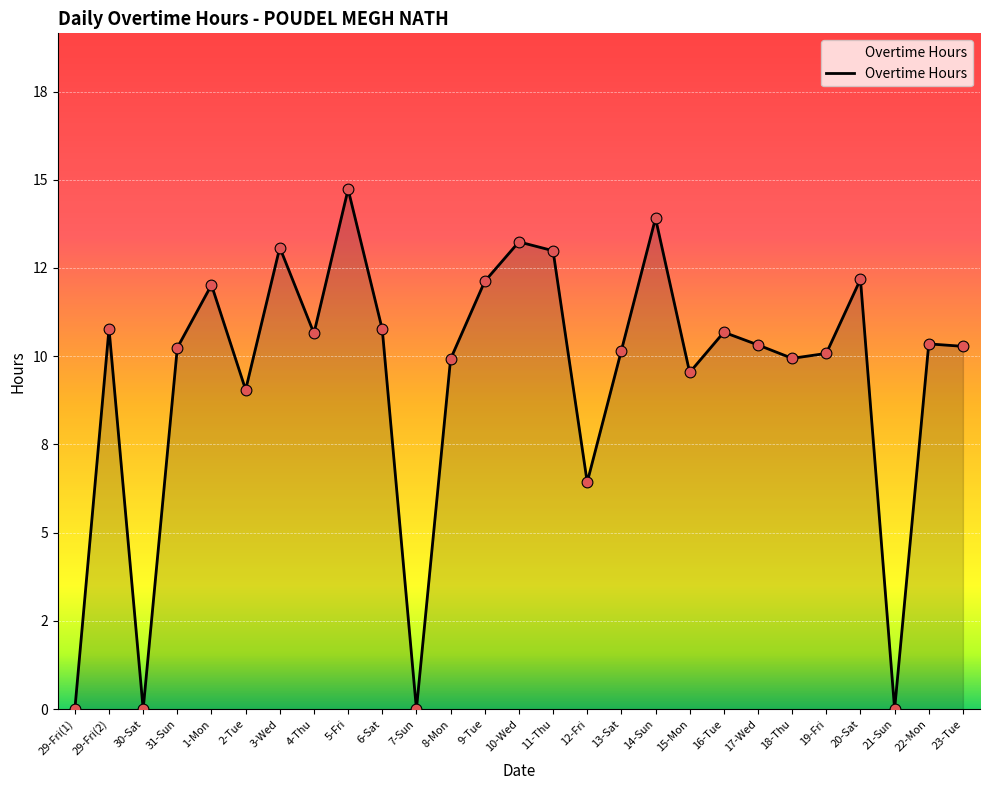

What is the change in value from 18-Thu to 21-Sun?

-9.9